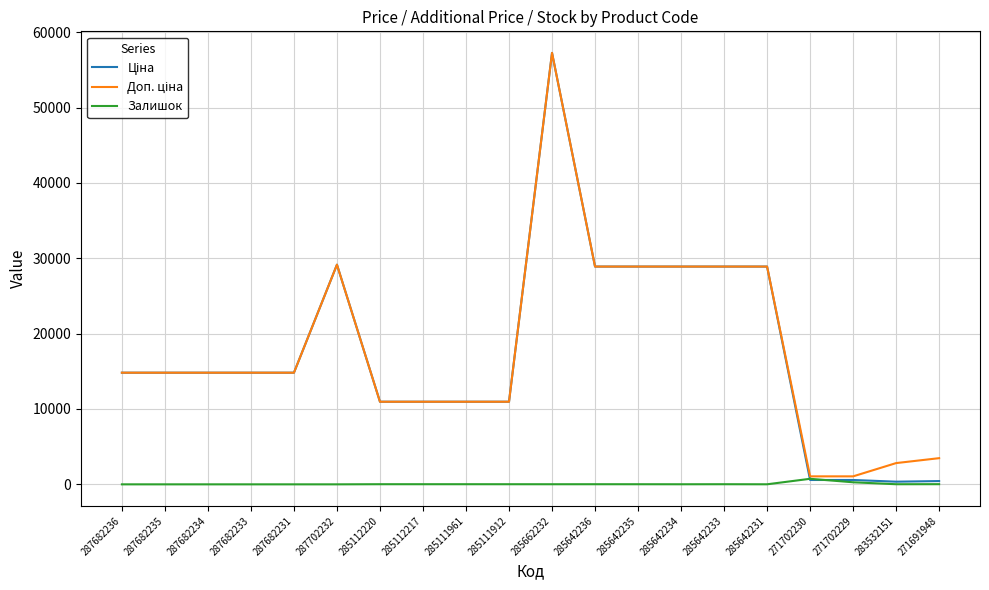

At which category does the chart reach its peak across all series?

285662232